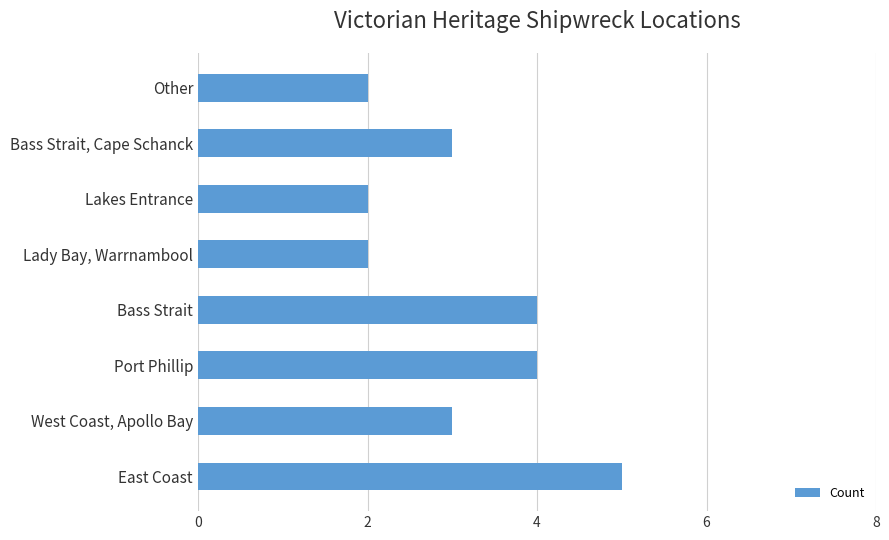

At which category does the chart reach its peak across all series?

East Coast